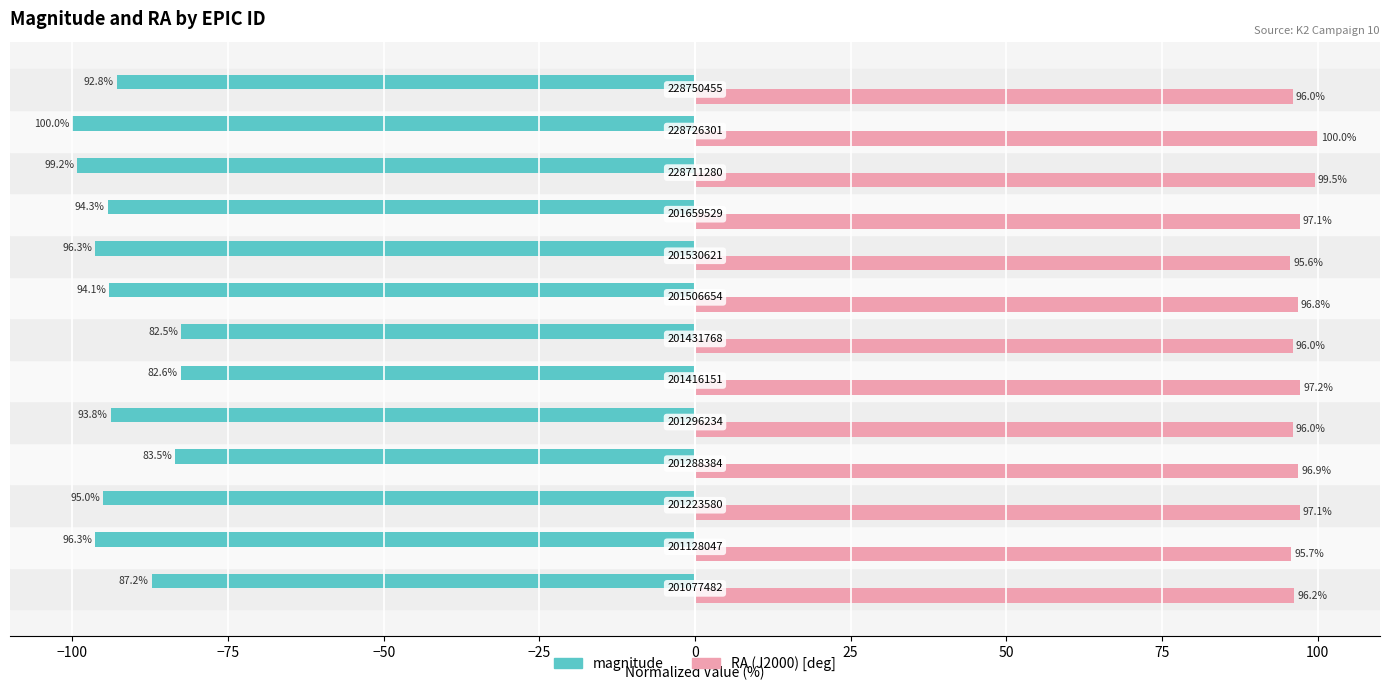

What are all the series names shown in the legend?

magnitude, RA (J2000) [deg]